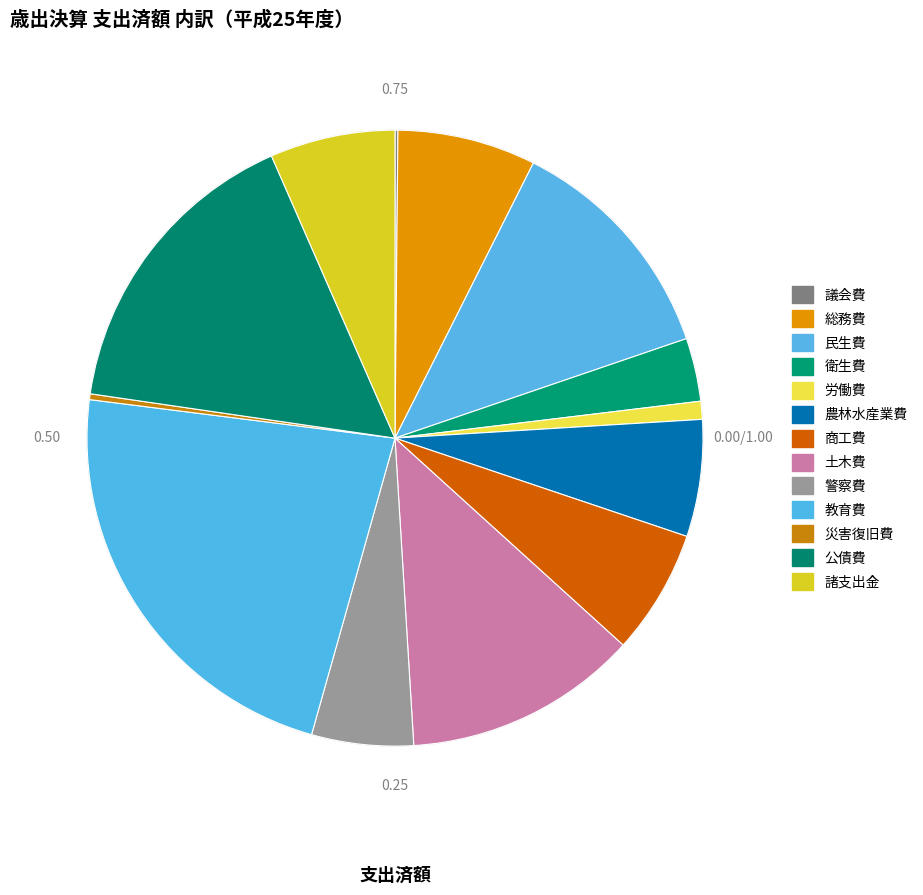

Is there any slice that represents more than half of the pie?

No